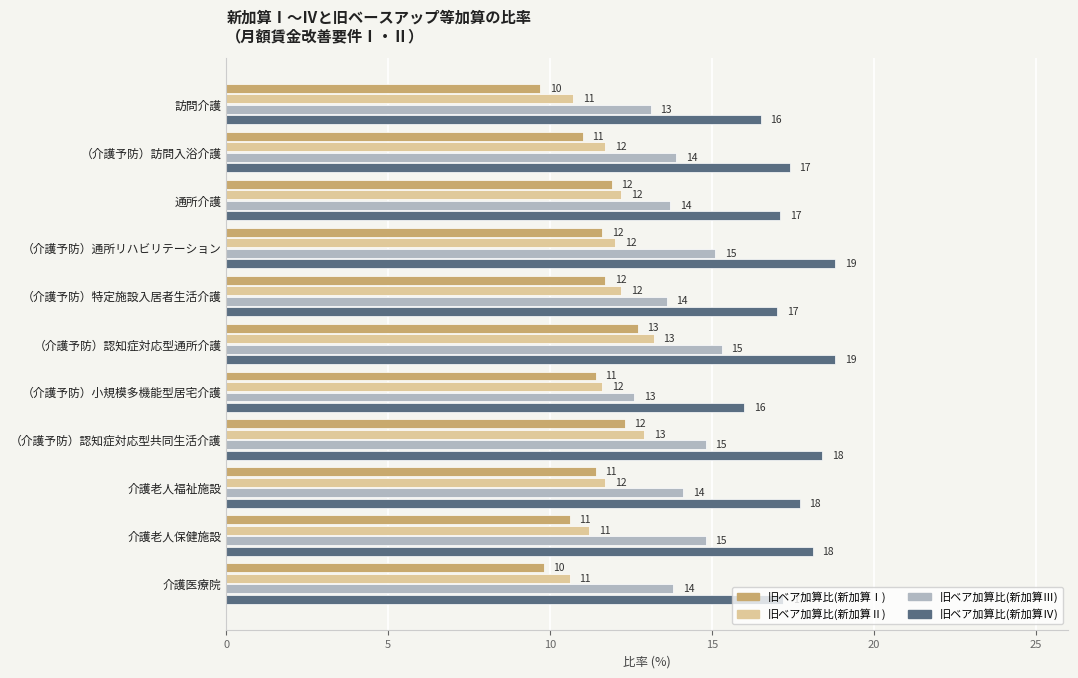

At （介護予防）訪問入浴介護, list the series in order from largest to smallest.

旧ベア加算比(新加算Ⅳ), 旧ベア加算比(新加算Ⅲ), 旧ベア加算比(新加算Ⅱ), 旧ベア加算比(新加算Ⅰ)